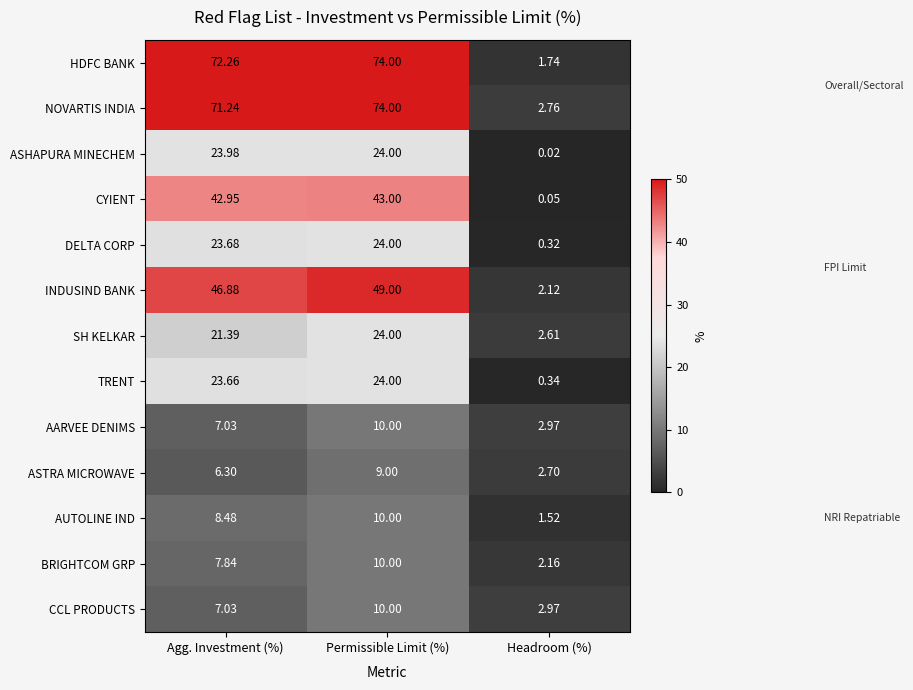

How many data points in HDFC BANK are less than 72?

1